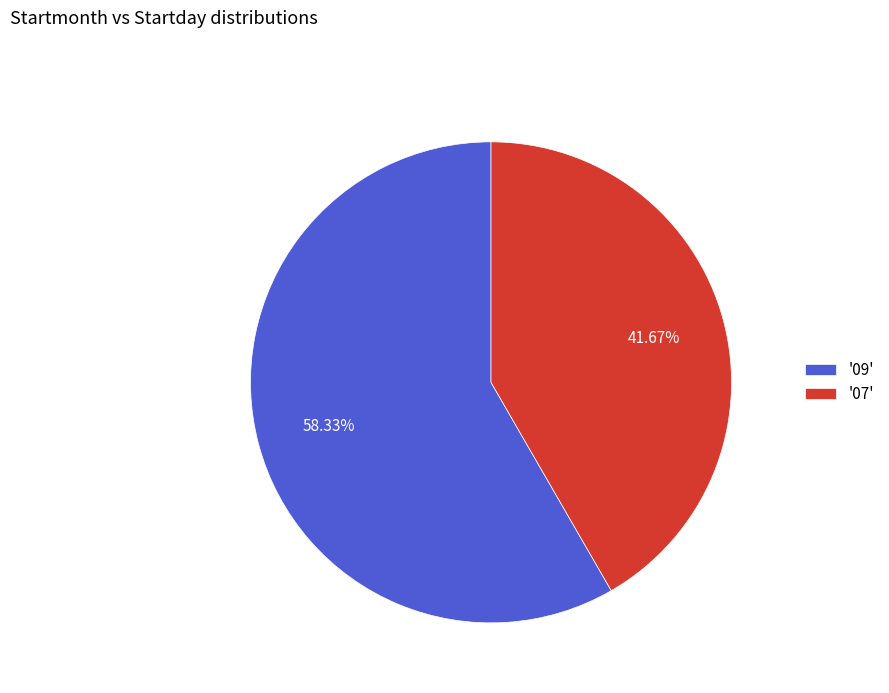

Do '09' and '07' together represent more than half of the pie?

Yes